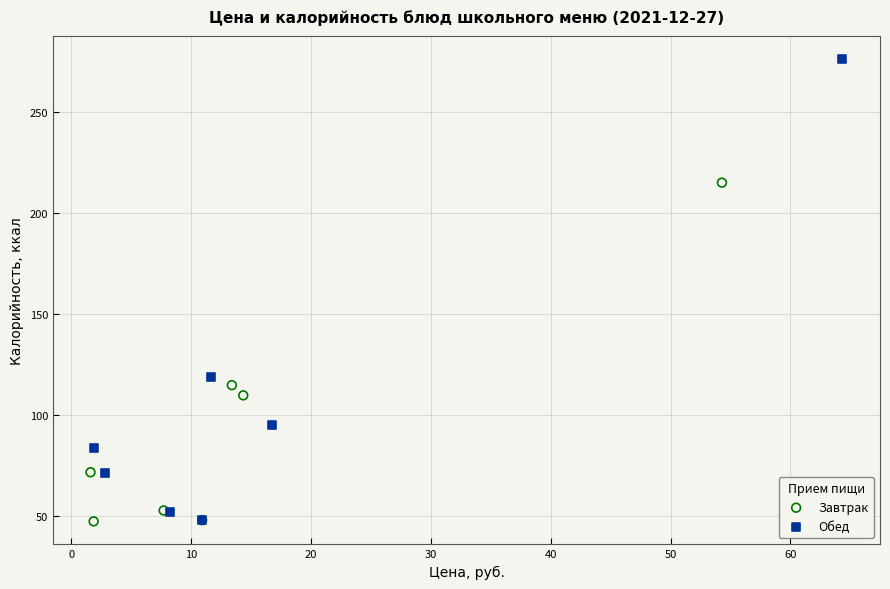

Which series contains the highest Y value?

Обед